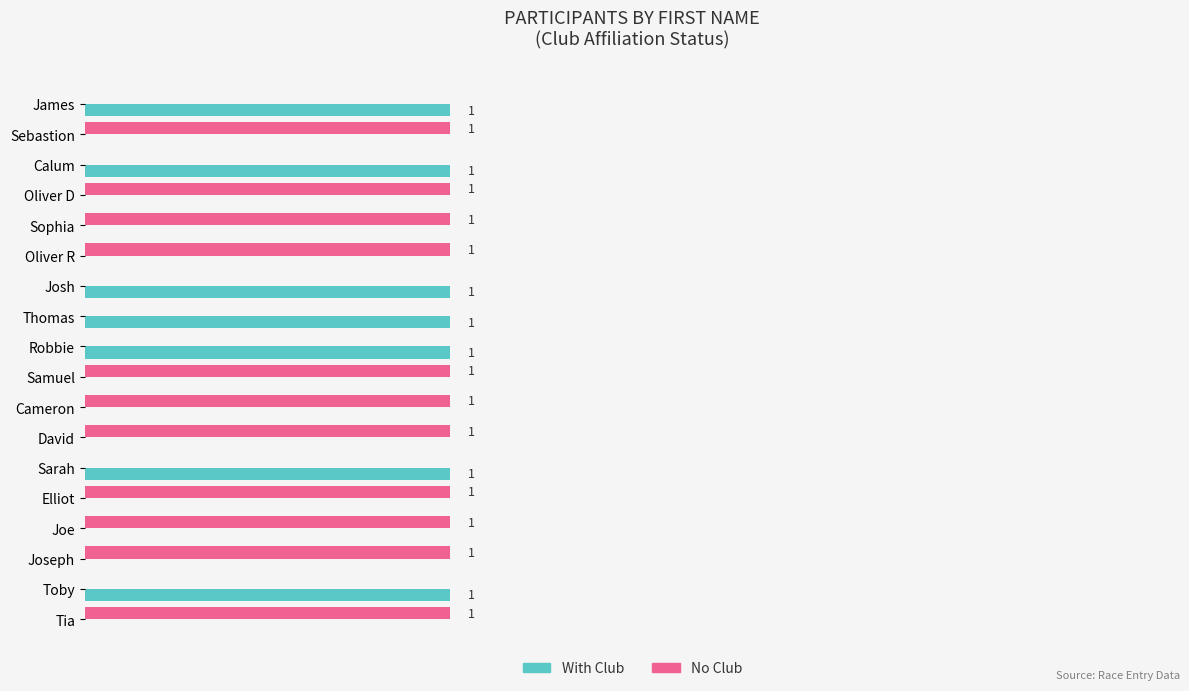

Is the value of No Club at Joseph greater than the value of With Club at Sophia?

Yes